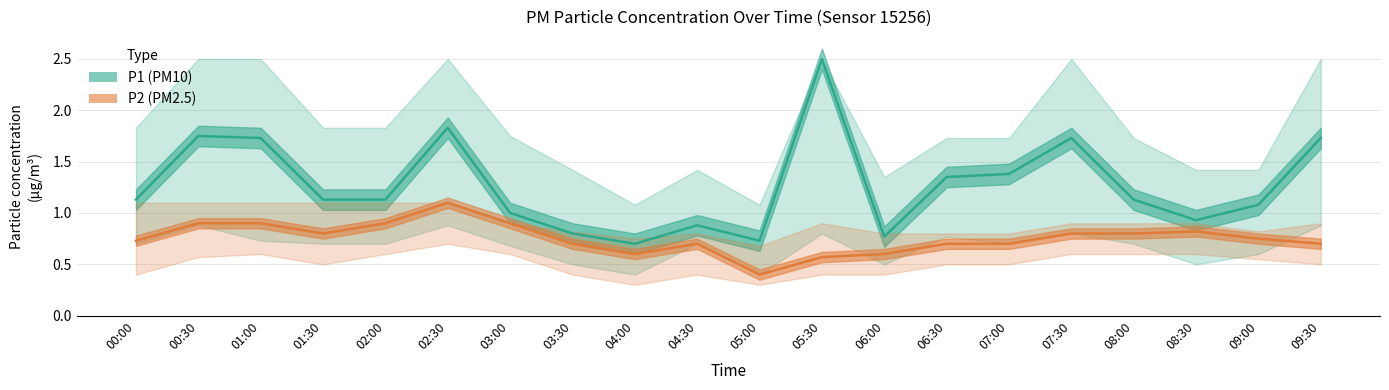

Between 04:30 and 06:30, which series saw the biggest shift?

P1